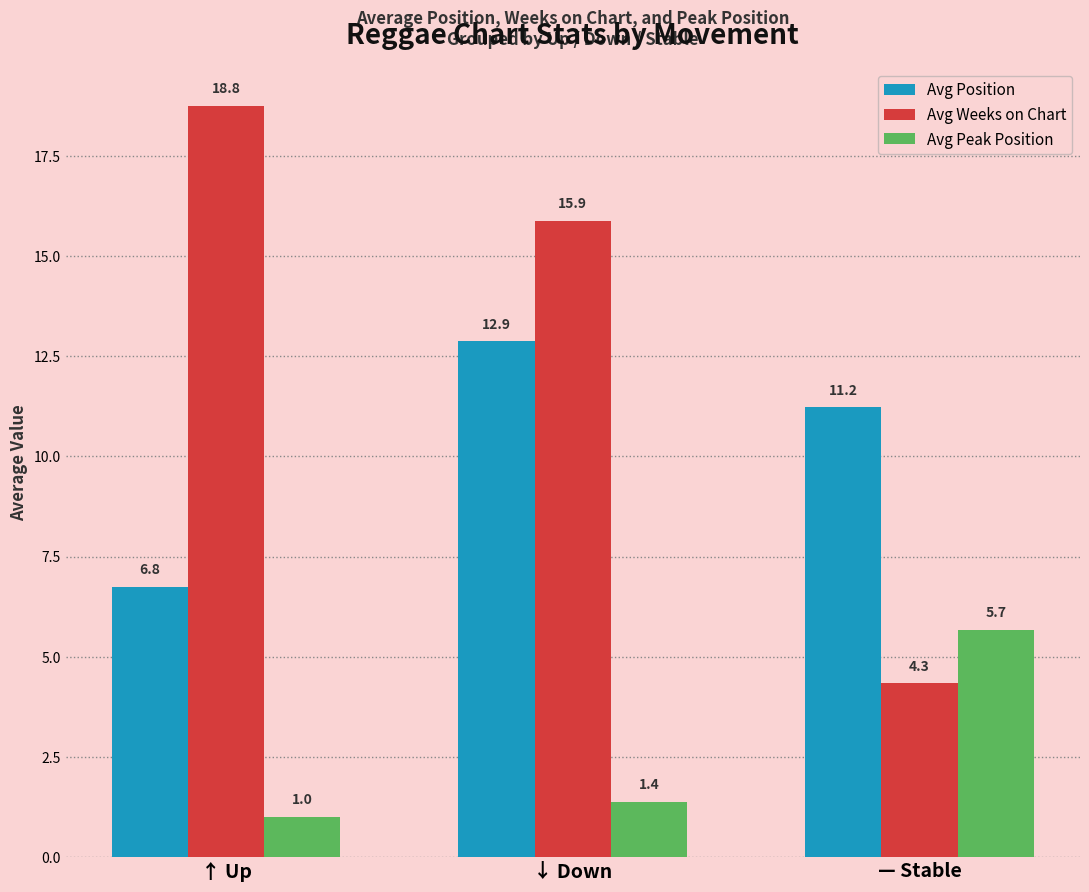

The value of Avg Position at ↑ Up is 6.8. True or false?

True